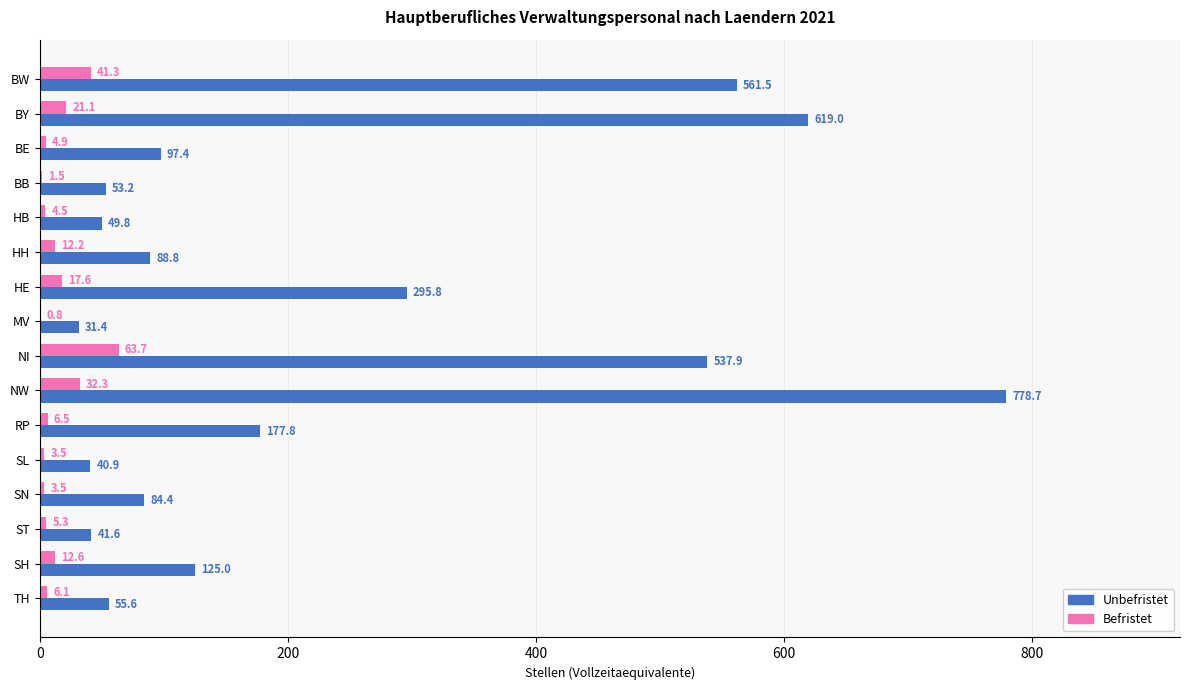

What is the sum of all Befristet values?

237.4